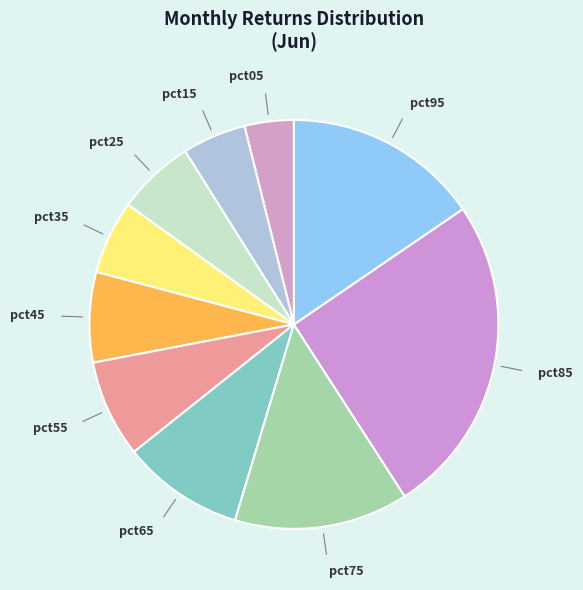

Rank the categories by value from lowest to highest.

pct05, pct15, pct35, pct25, pct45, pct55, pct65, pct75, pct95, pct85